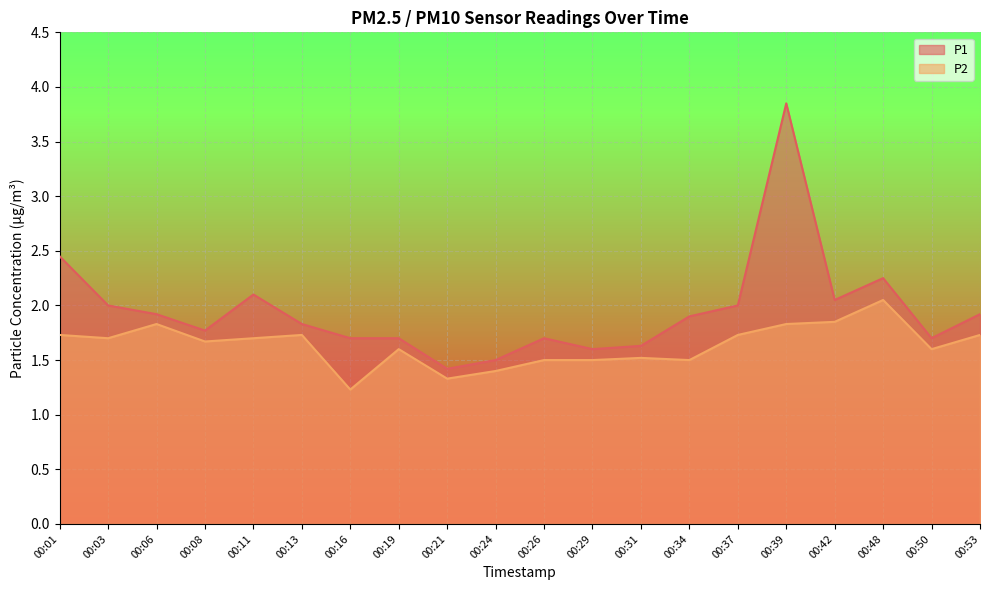

What is the greatest value displayed?

3.9